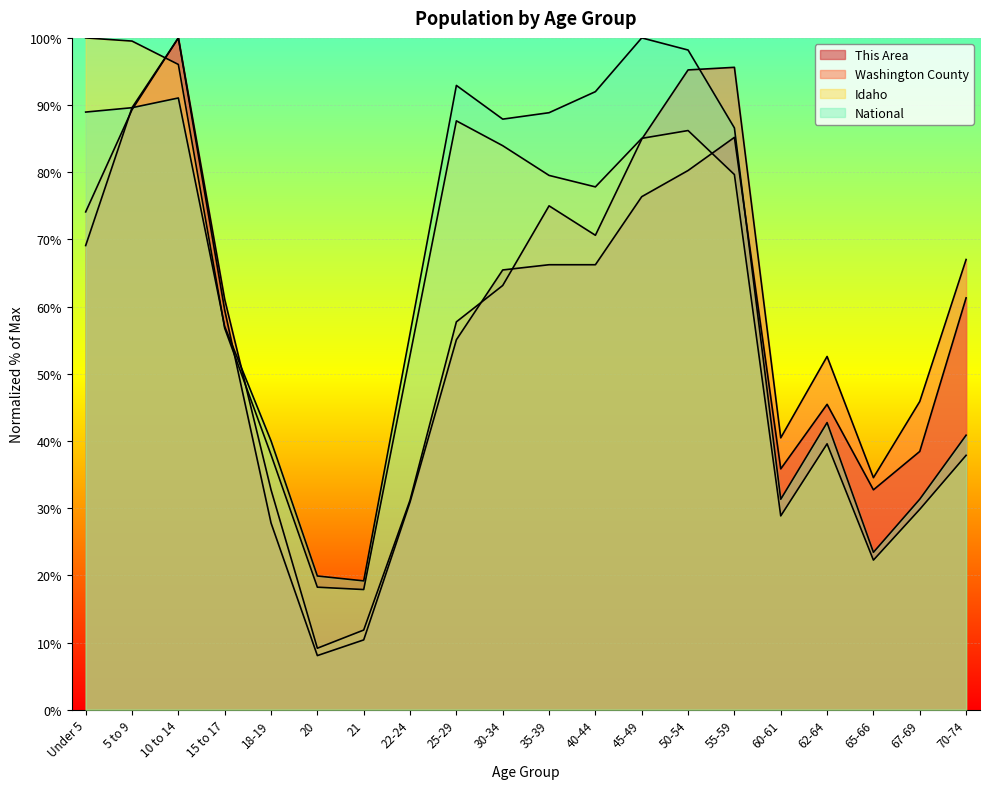

What is the highest value of the Washington County series?

100.0